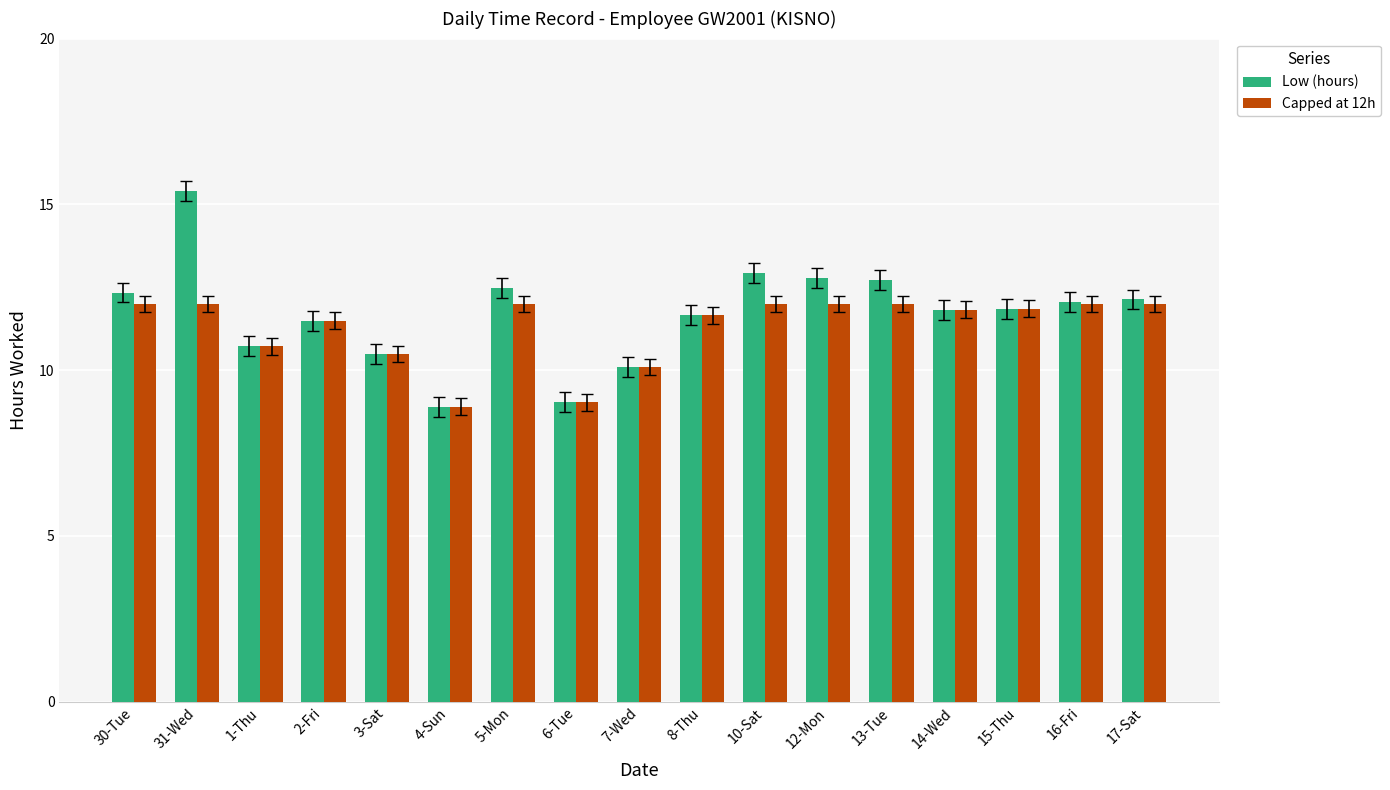

True or false: Low (hours) has a value of 4.9 at 14-Wed.

False